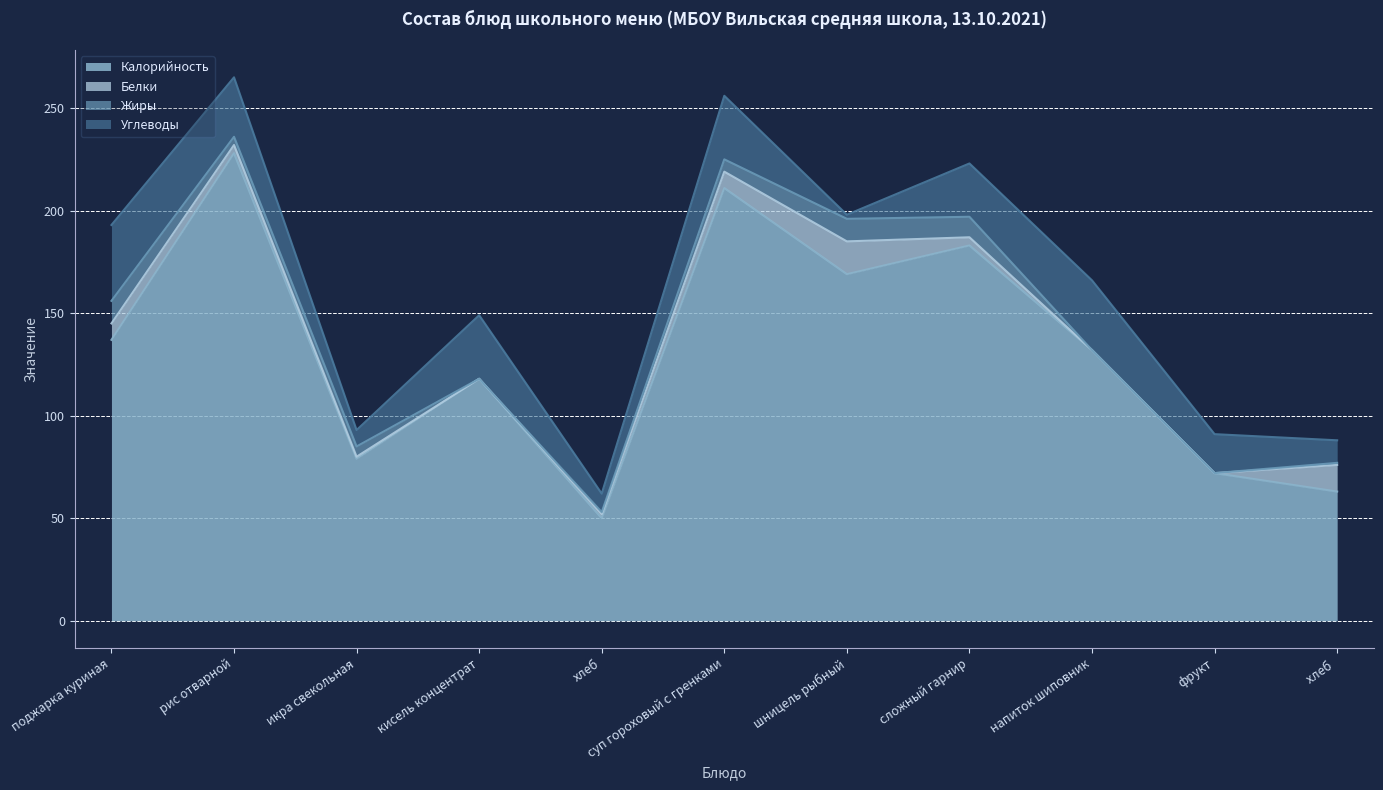

What is the difference between the maximum and minimum values in the Белки series?

16